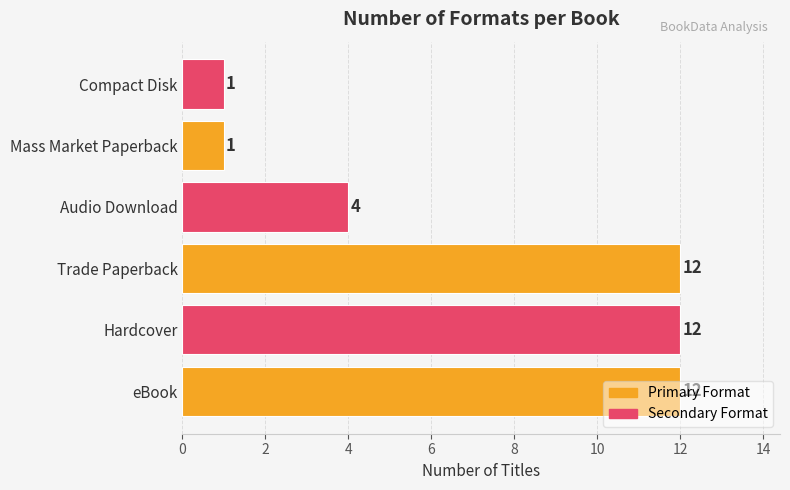

How many values are below 12?

3